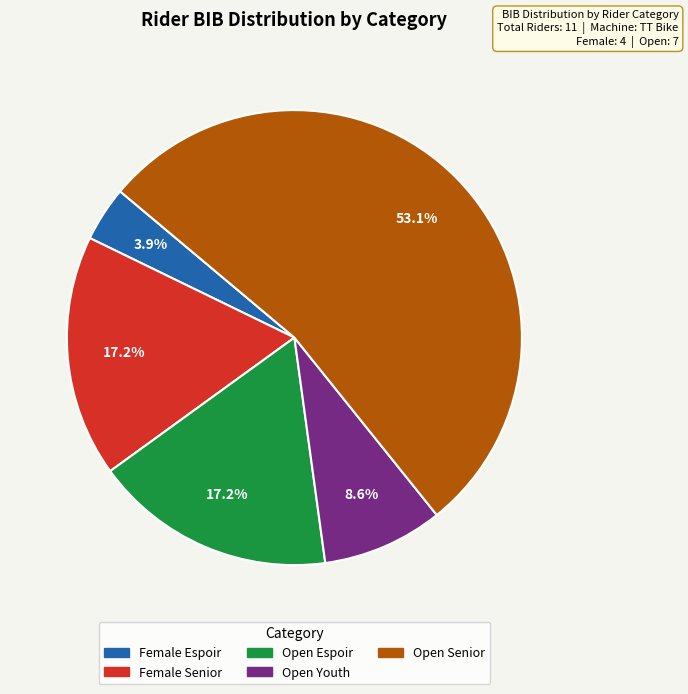

Is there any slice that represents more than half of the pie?

Yes